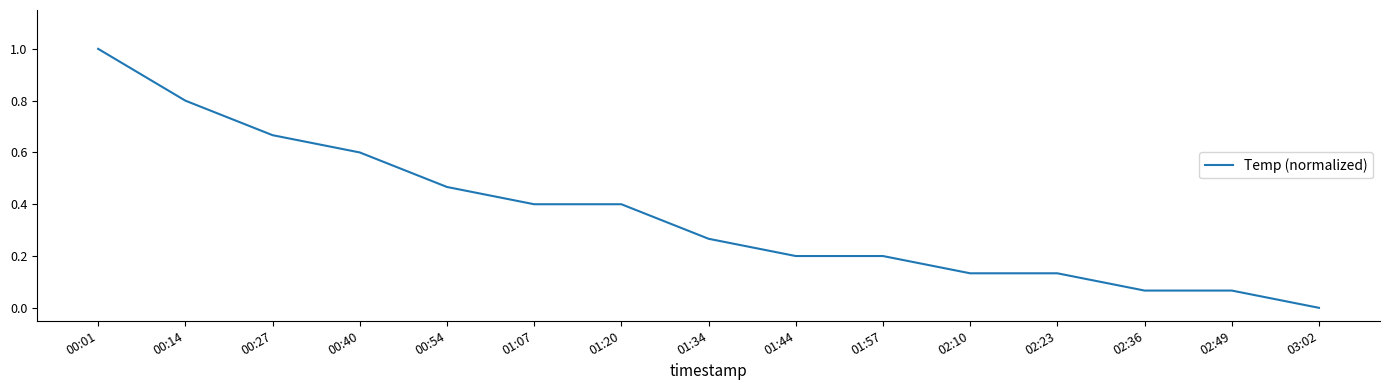

What is the difference between the maximum and second lowest values?

0.9